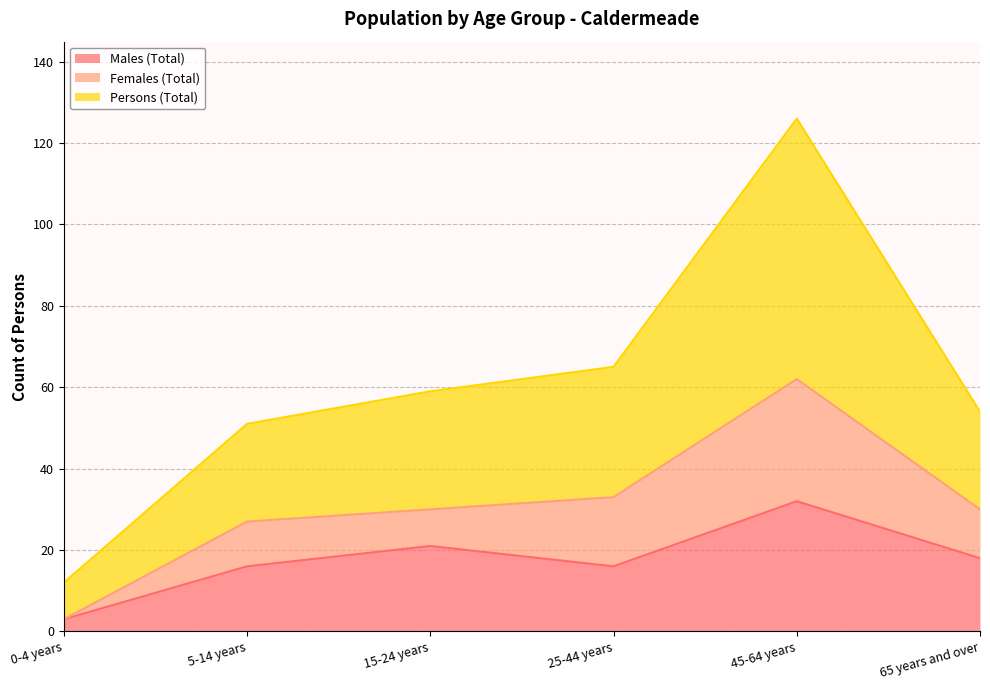

Which category has the highest value in the Males (Total) series?

45-64 years